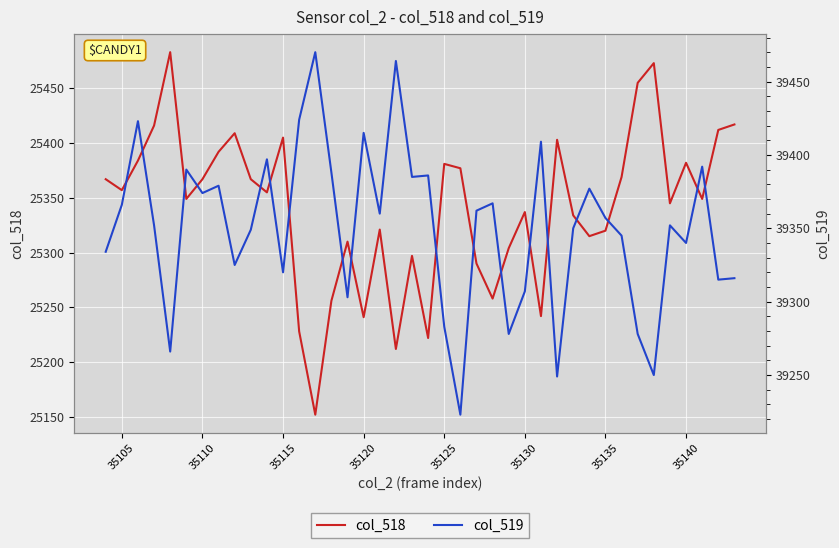

Does the chart display data point markers on the line(s)?

No